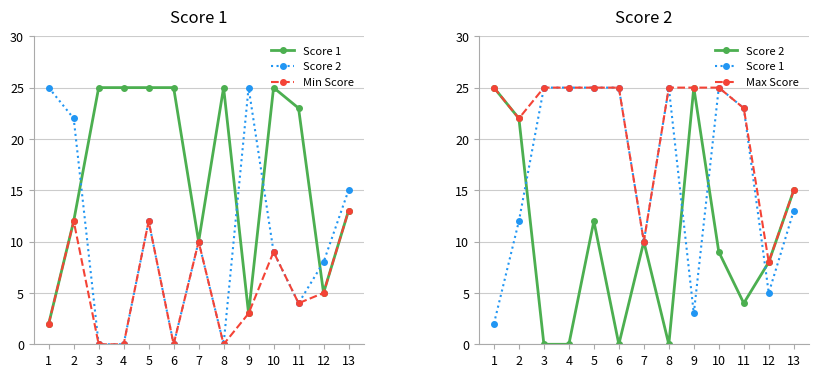

Reading right to left, what are all the values shown in this chart?

Score 1: 13	5	23	25	3	25	10	25	25	25	25	12	2
Score 2: 15	8	4	9	25	0	10	0	12	0	0	22	25
Min Score: 13	5	4	9	3	0	10	0	12	0	0	12	2
Max Score: 15	8	23	25	25	25	10	25	25	25	25	22	25